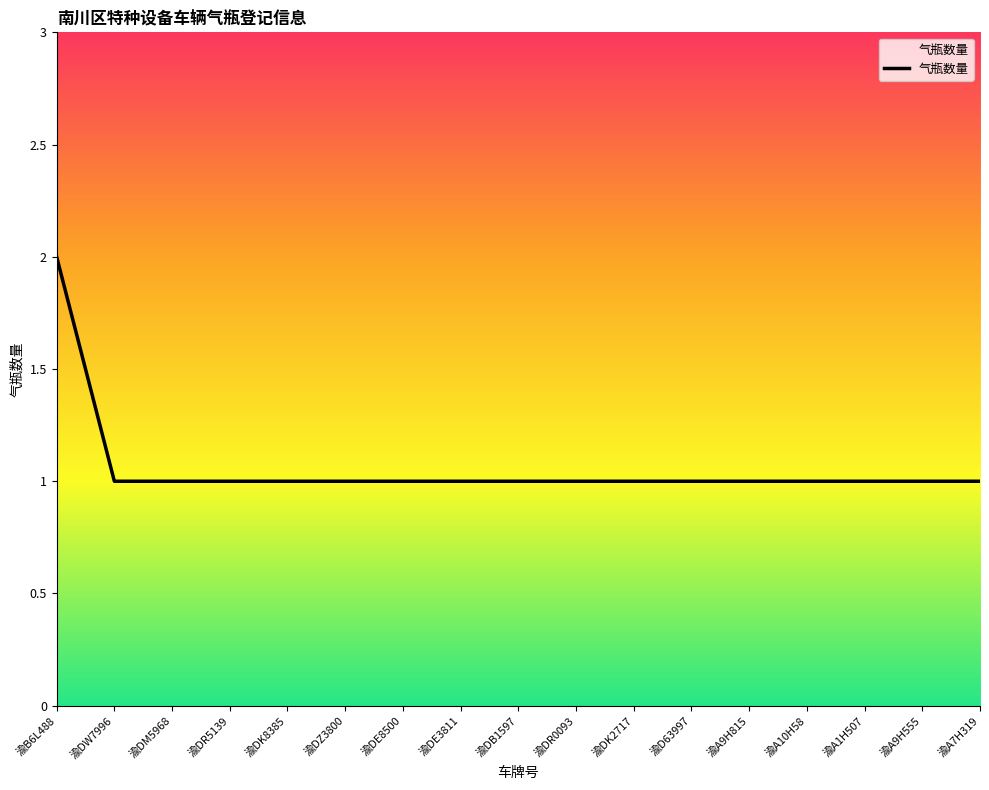

True or false: the data shows 1 at 渝DM5968.

True